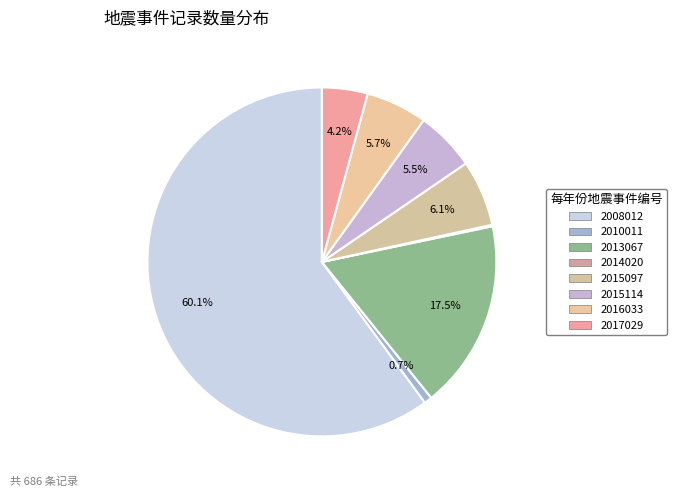

True or false: 2010011 accounts for 1% of the total.

True